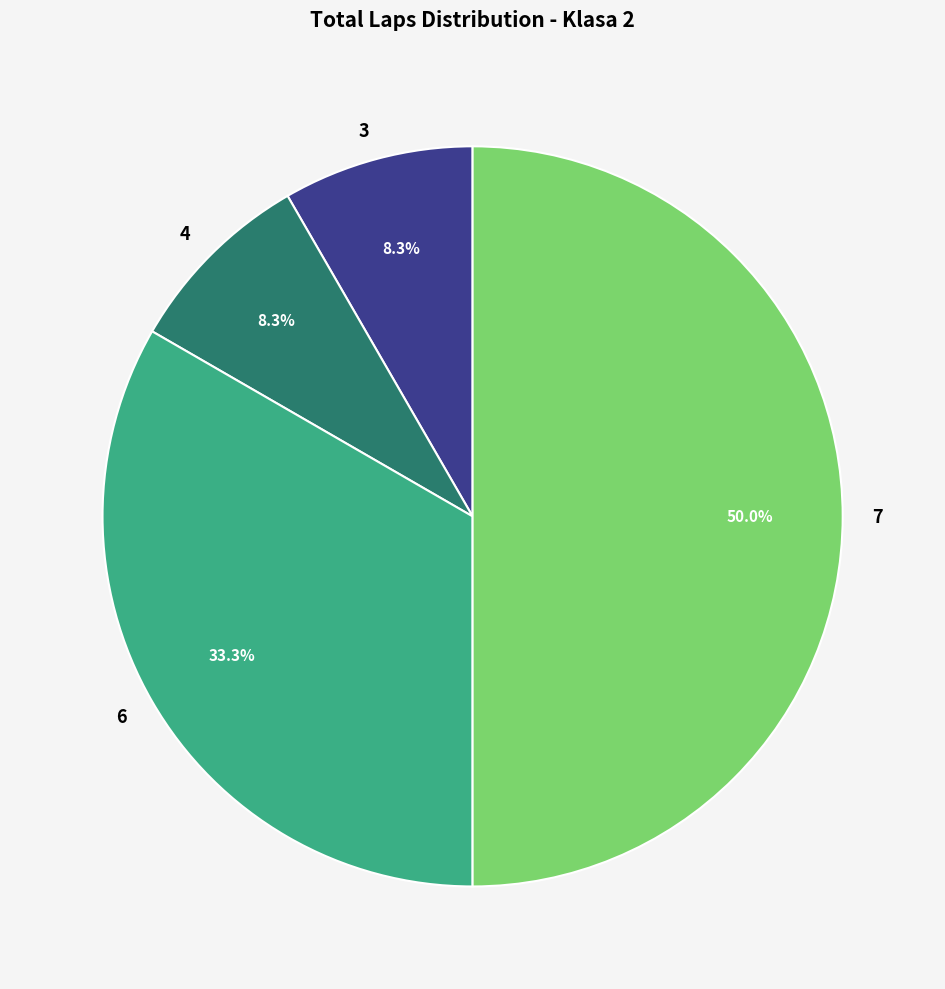

What is the majority slice?

7